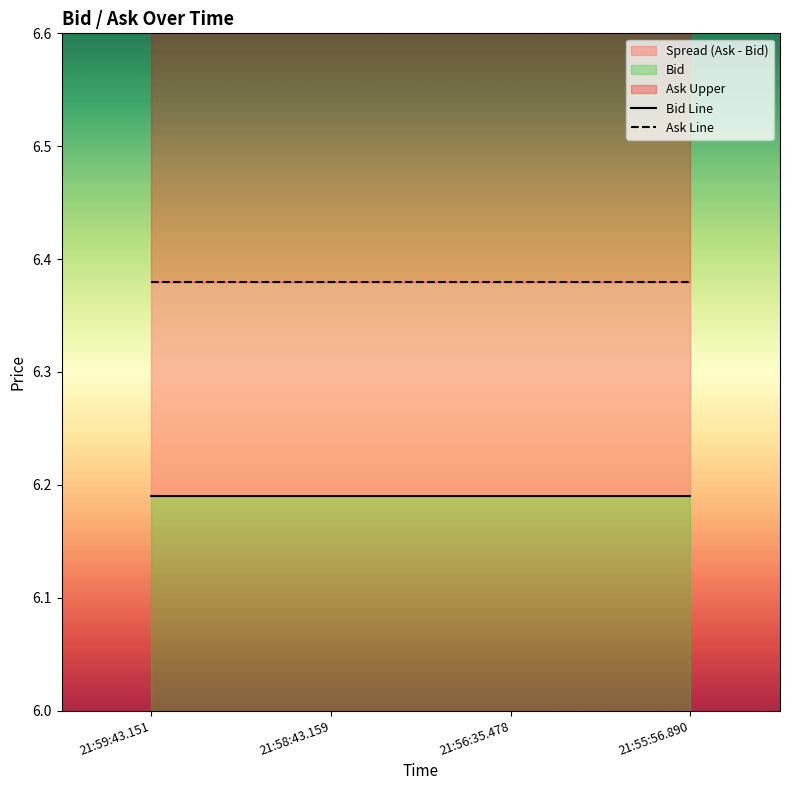

Reading right to left, extract all data points from this chart.

Bid Line: 21:55:56.890=6.2	21:56:35.478=6.2	21:58:43.159=6.2	21:59:43.151=6.2
Ask Line: 21:55:56.890=6.4	21:56:35.478=6.4	21:58:43.159=6.4	21:59:43.151=6.4